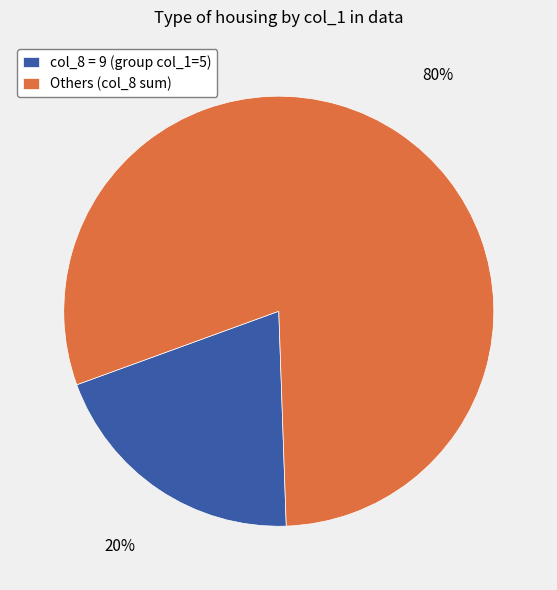

Which has a higher value, col_8 = 9 (group col_1=5) or Others (col_8 sum)?

Others (col_8 sum)